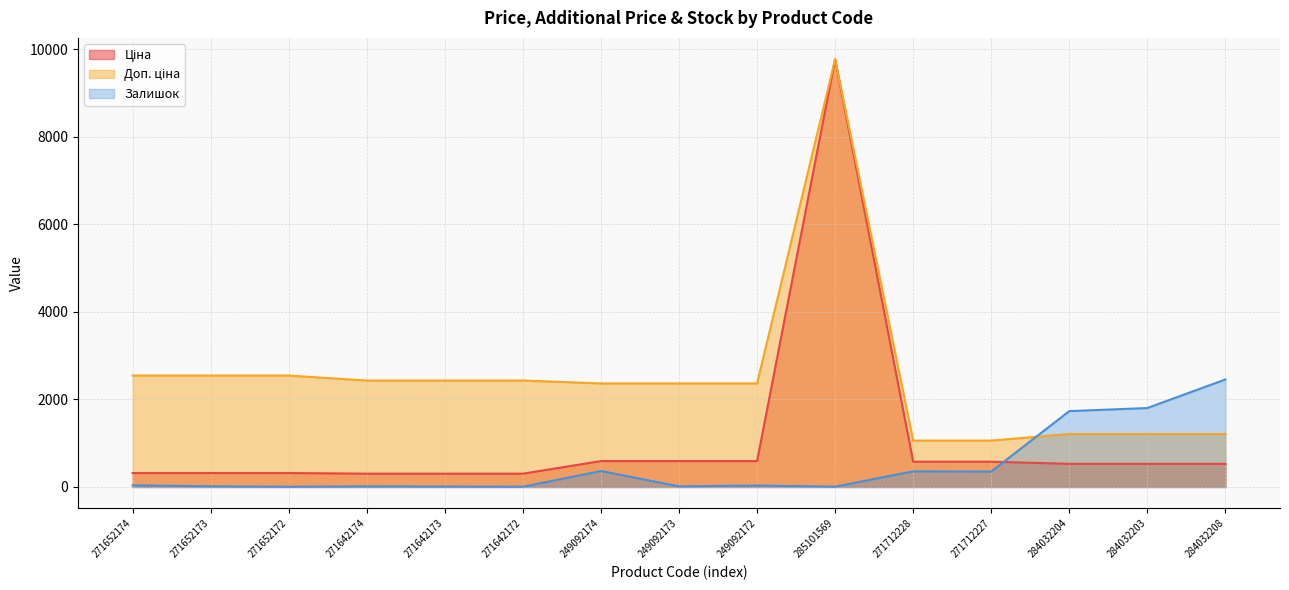

At which label does Доп. ціна first exceed 2366?

271652174